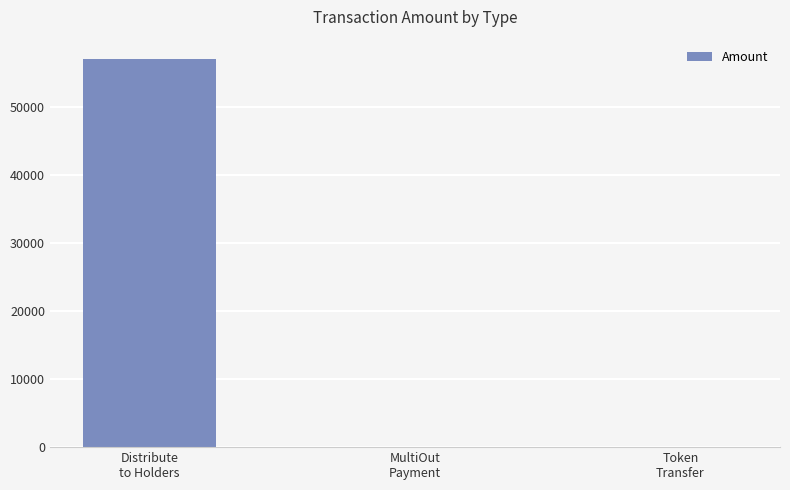

Read the value at Distribute
to Holders.

57010.0